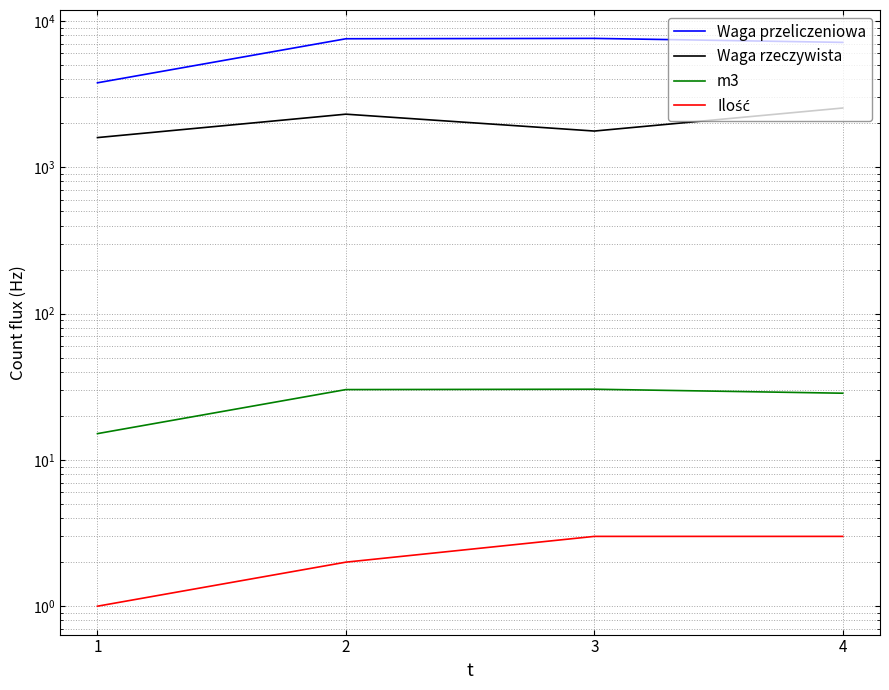

At 3, list the series in order from largest to smallest.

Waga przeliczeniowa, Waga rzeczywista, m3, Ilość